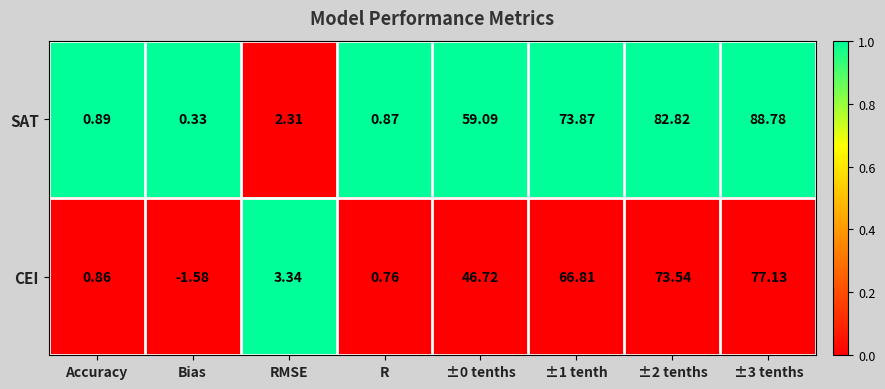

Which series has the largest total across all categories?

SAT